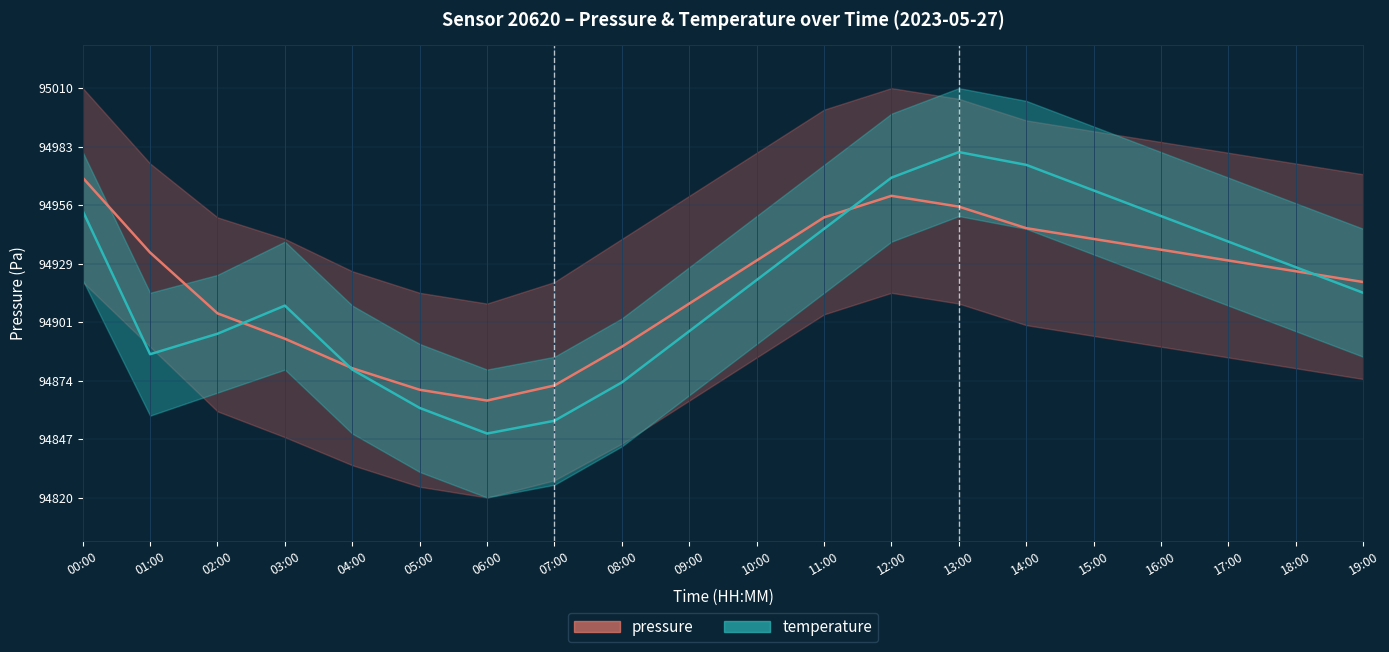

Count the number of categories in the chart.

20